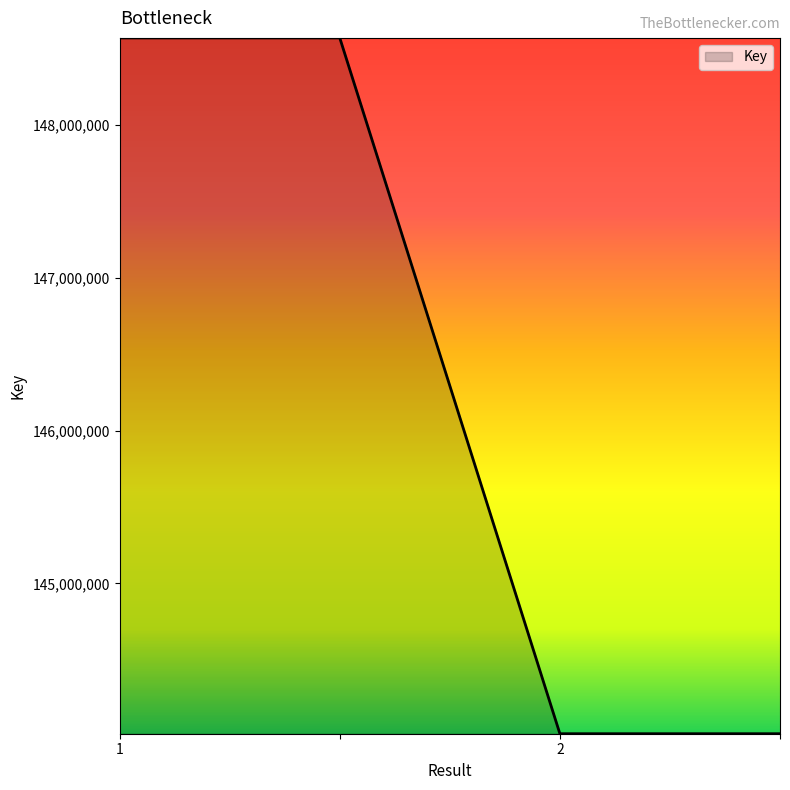

What is the average value?

146292800